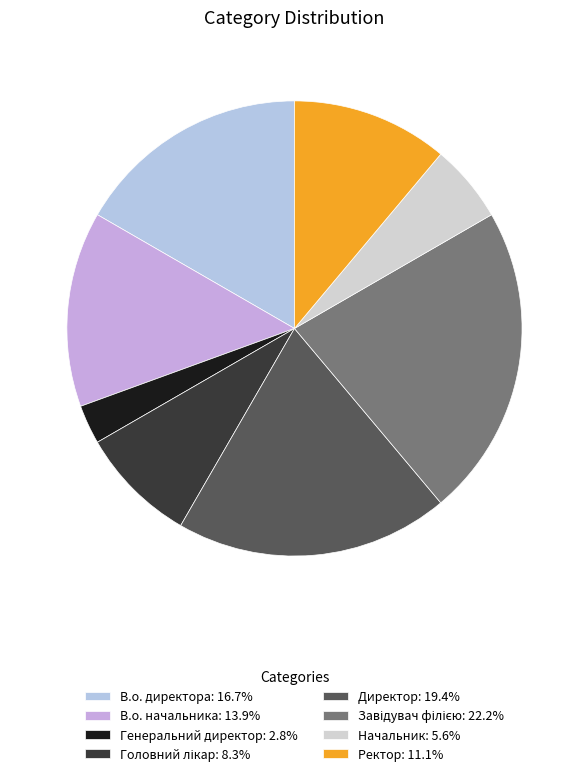

Approximately how many times larger is the value at Начальник compared to Головний лікар?

0.7